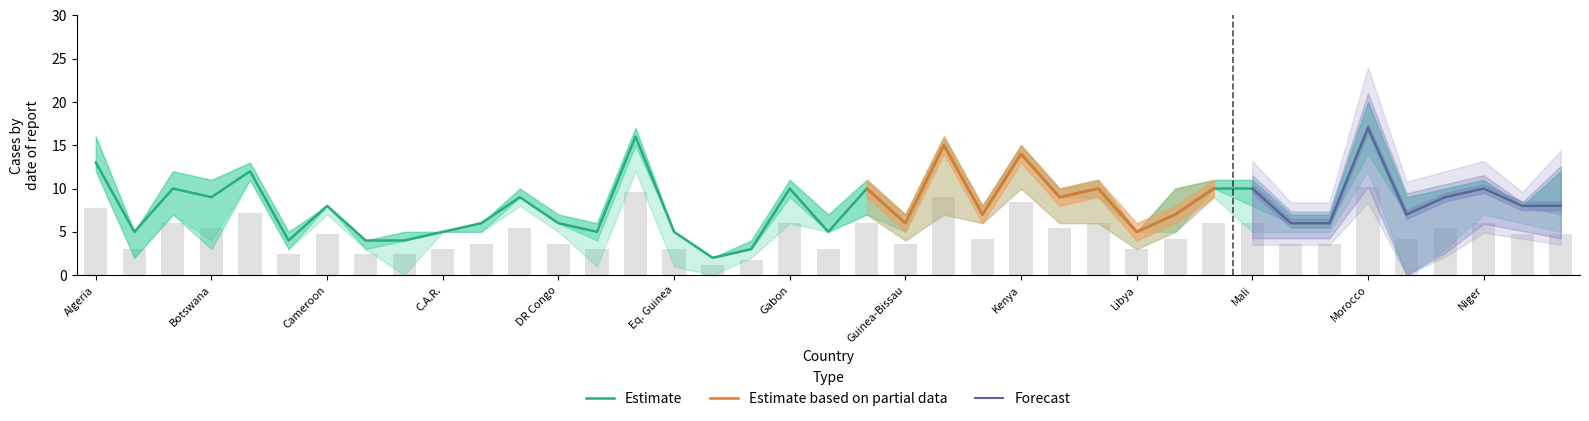

The Estimate series shows 17 at Morocco. True or false?

True